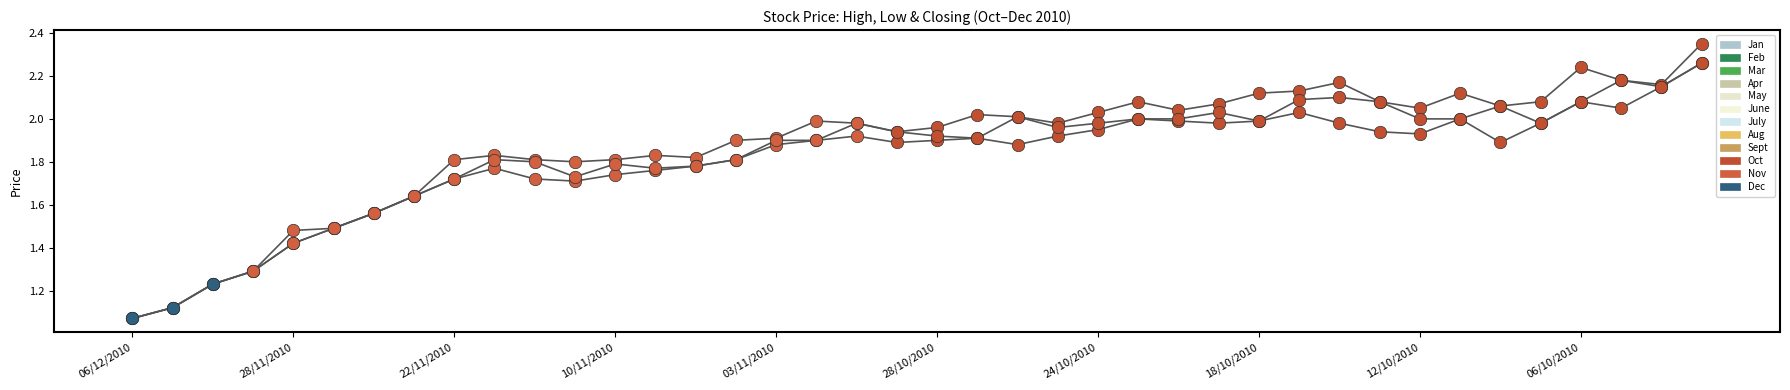

Is this an area chart (filled region under the line)?

No